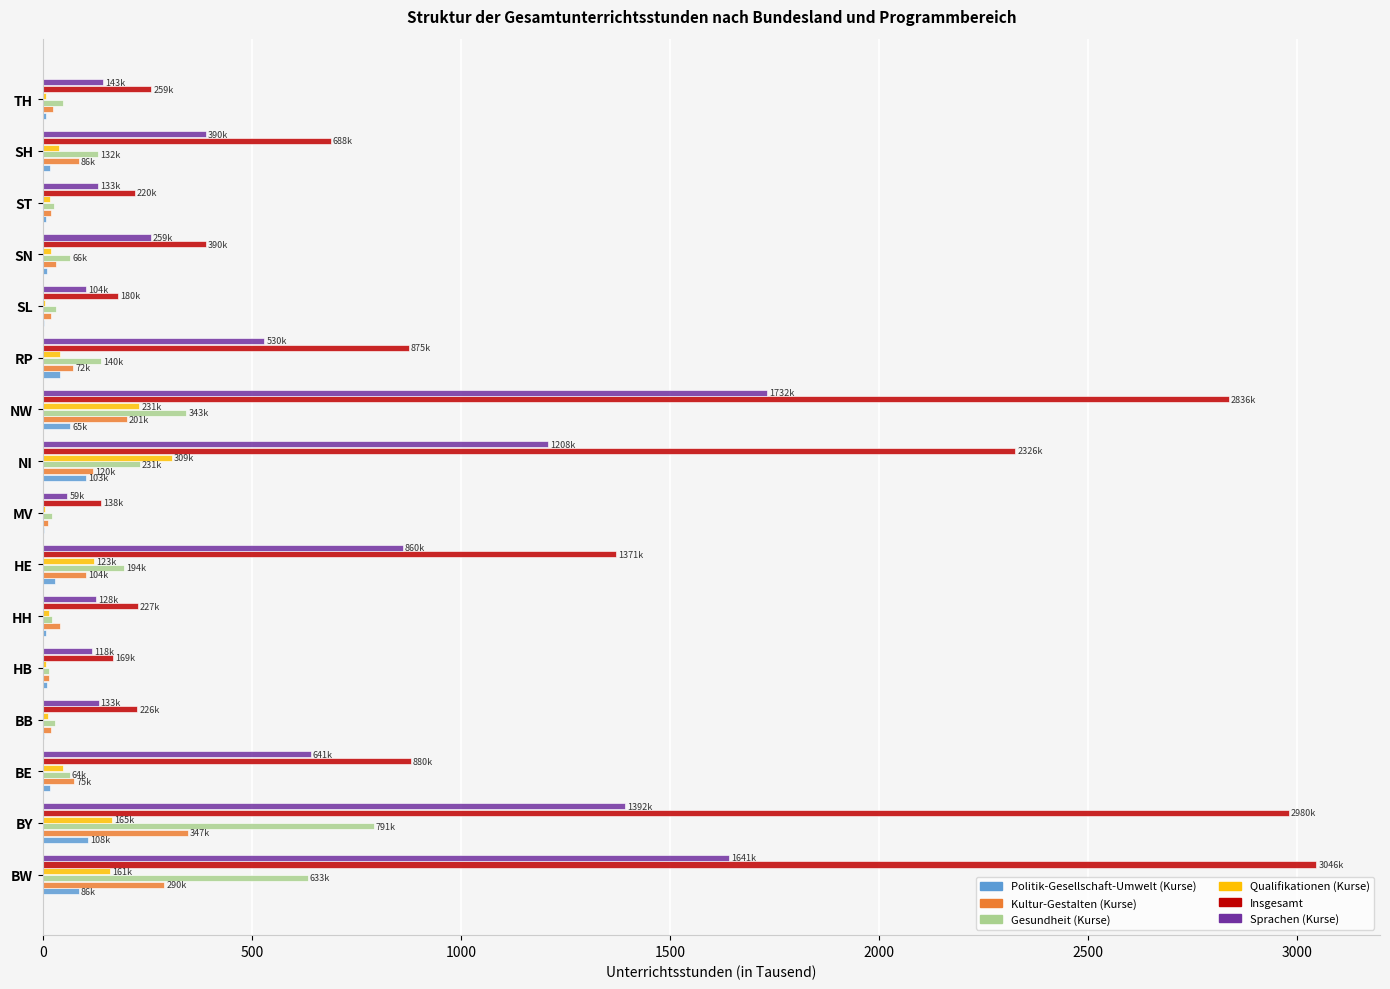

Is the value of Insgesamt at BE greater than the value of Kultur-Gestalten (Kurse) at HH?

Yes